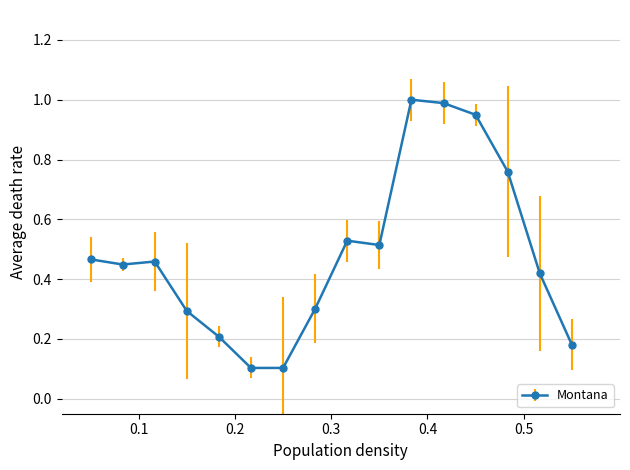

What is the sum of all values?

7.7